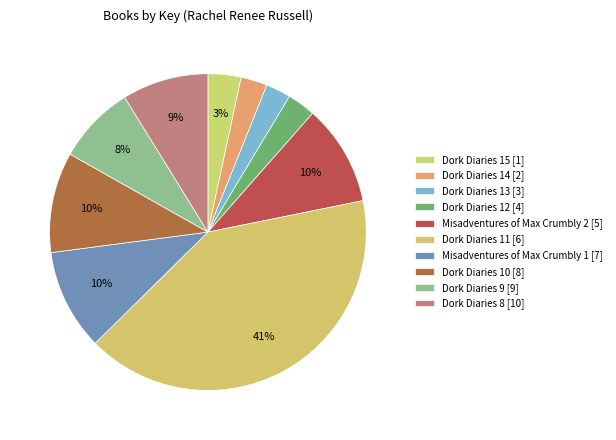

How many slices are in this pie chart?

10